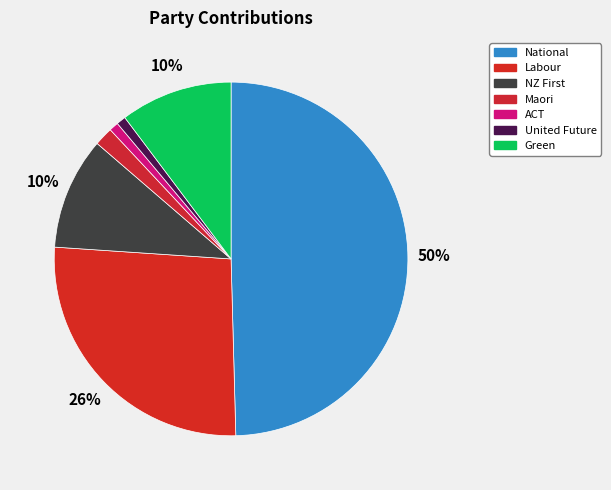

Which category has the biggest portion of the pie?

National